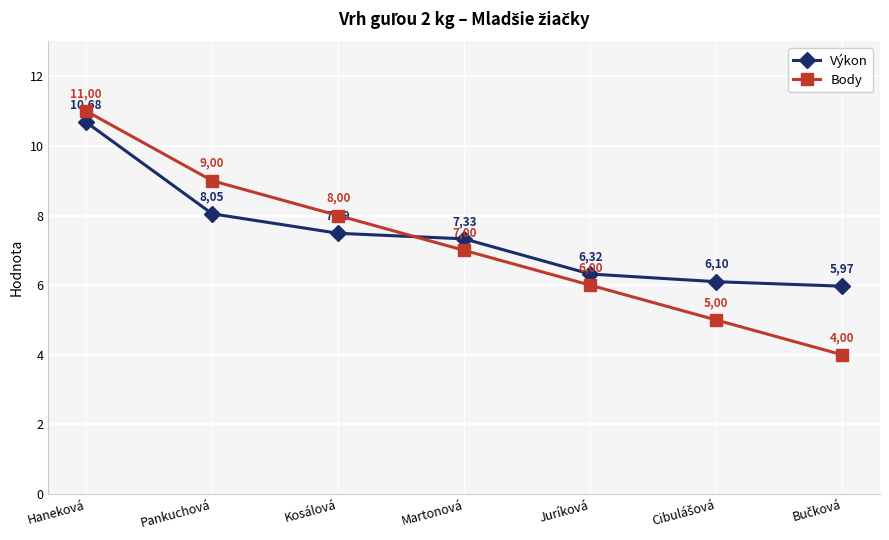

What is the approximate value of Výkon at Haneková?

10.7